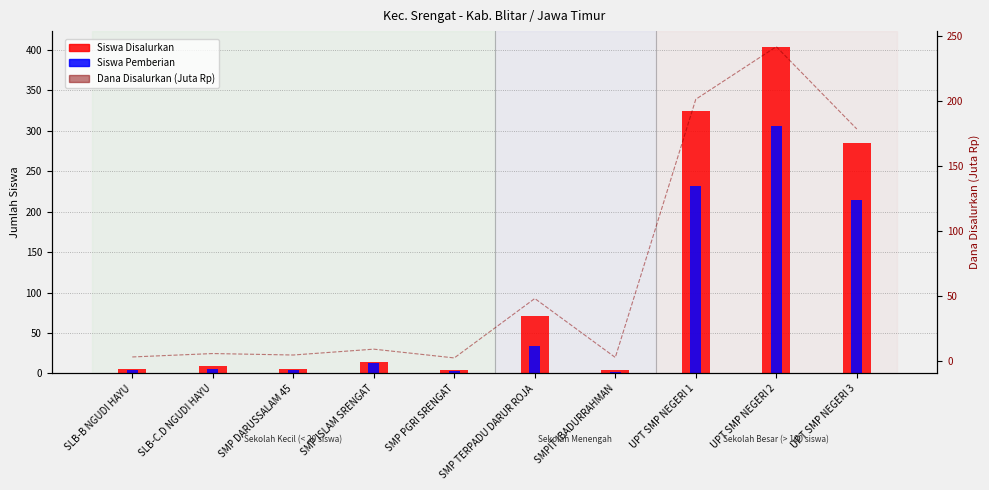

What is the total value across all series at UPT SMP NEGERI 1?

758.4